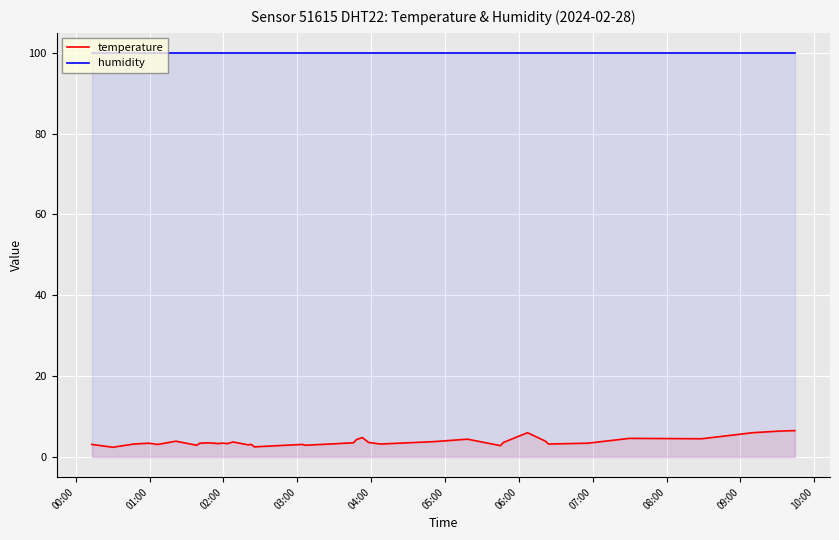

Which series has the widest spread of values?

temperature